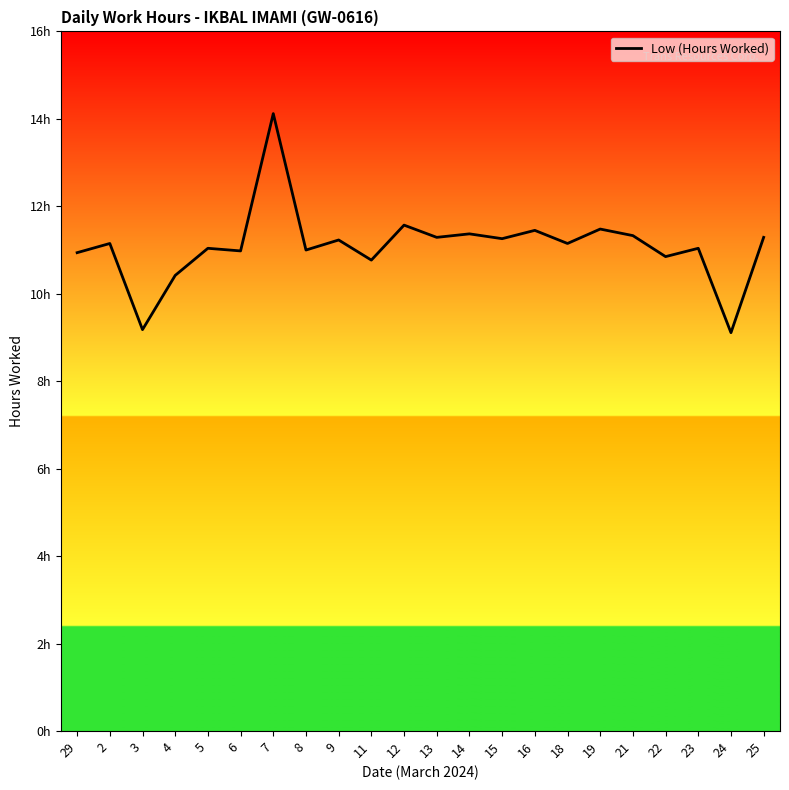

Does the chart have visible grid lines?

No